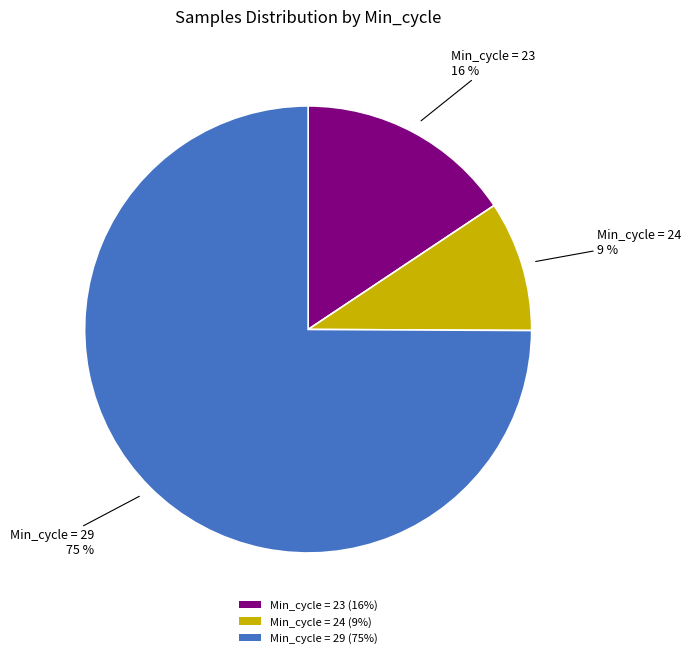

Rank the categories by value from lowest to highest.

Min_cycle = 24 (9%), Min_cycle = 23 (16%), Min_cycle = 29 (75%)